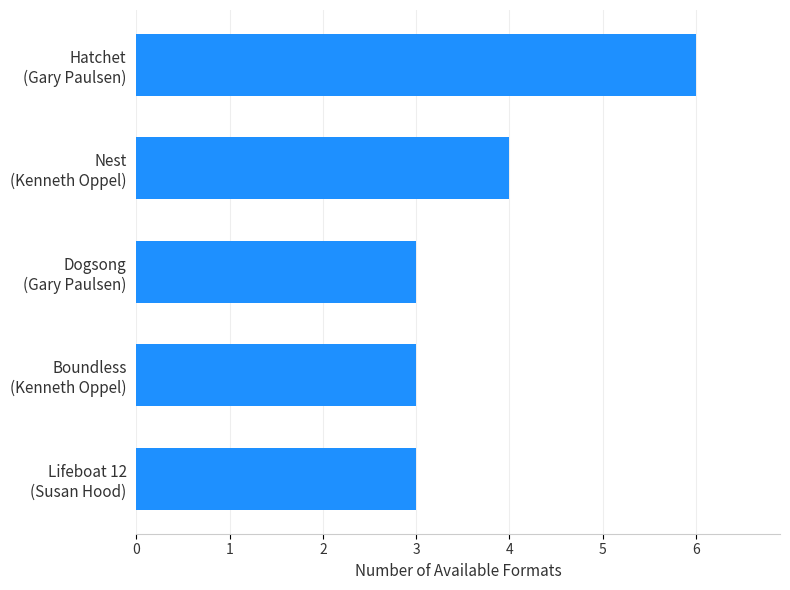

Which label corresponds to the largest value in the chart?

Hatchet
(Gary Paulsen)